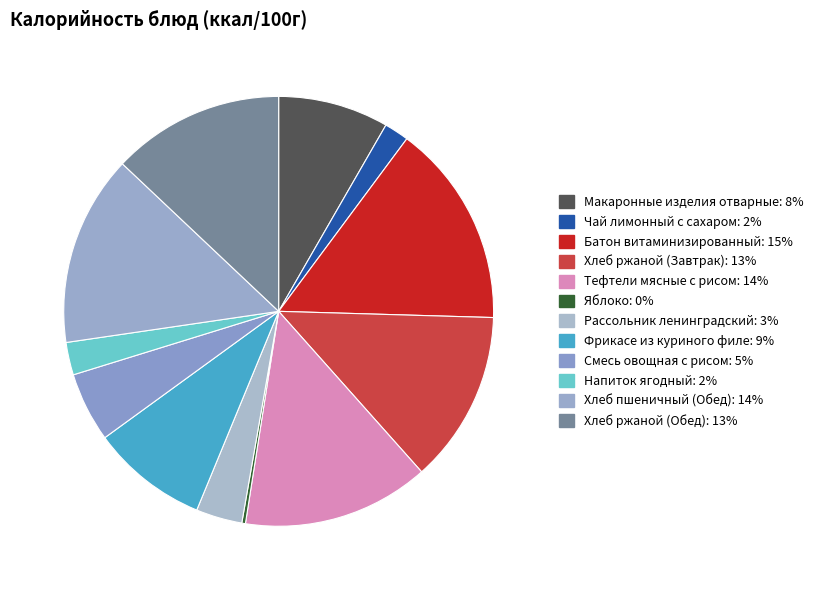

What percentage is the Рассольник ленинградский slice, to the nearest percent?

3%